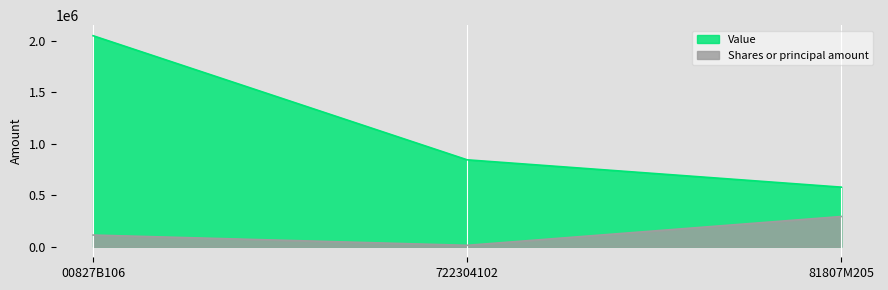

Rank the series by their maximum value, from lowest to highest.

Shares or principal amount, Value